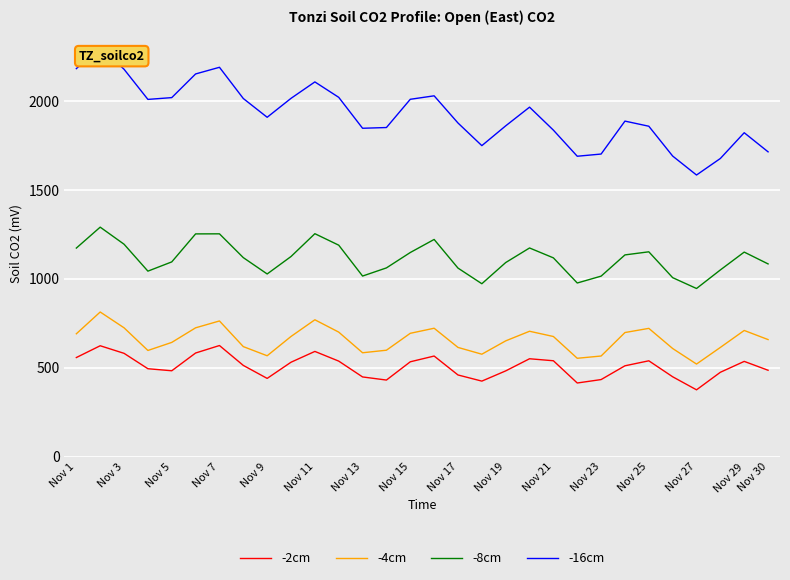

What is the maximum value for -4cm?

813.4